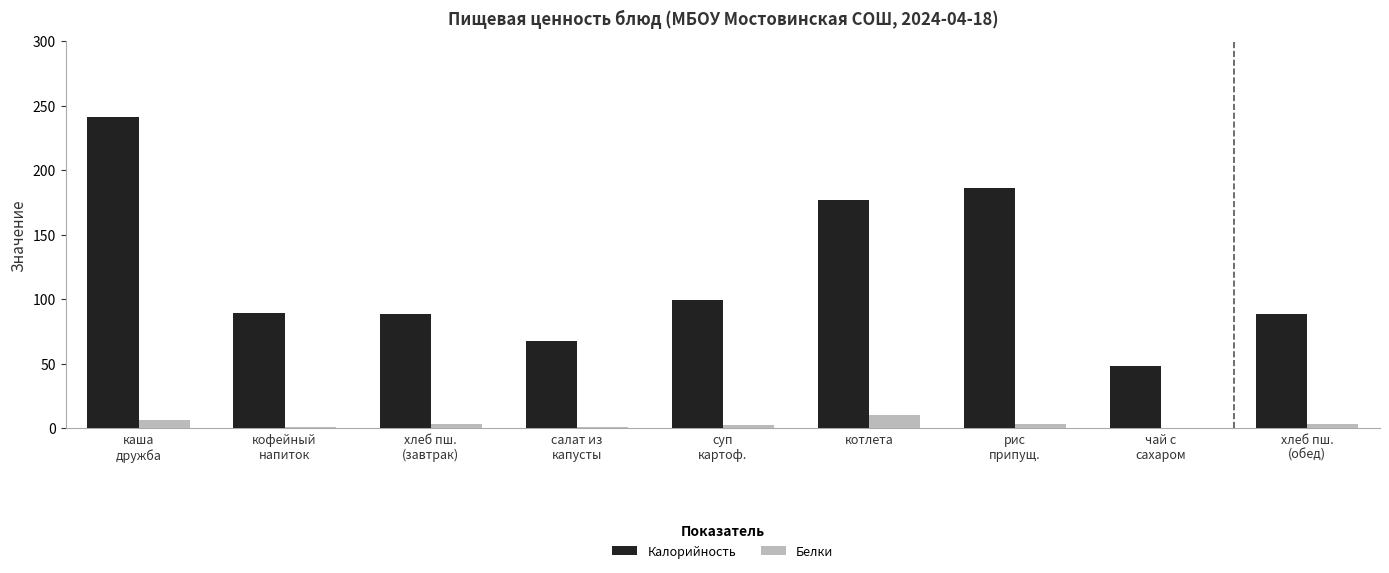

Which series has the largest total across all categories?

Калорийность